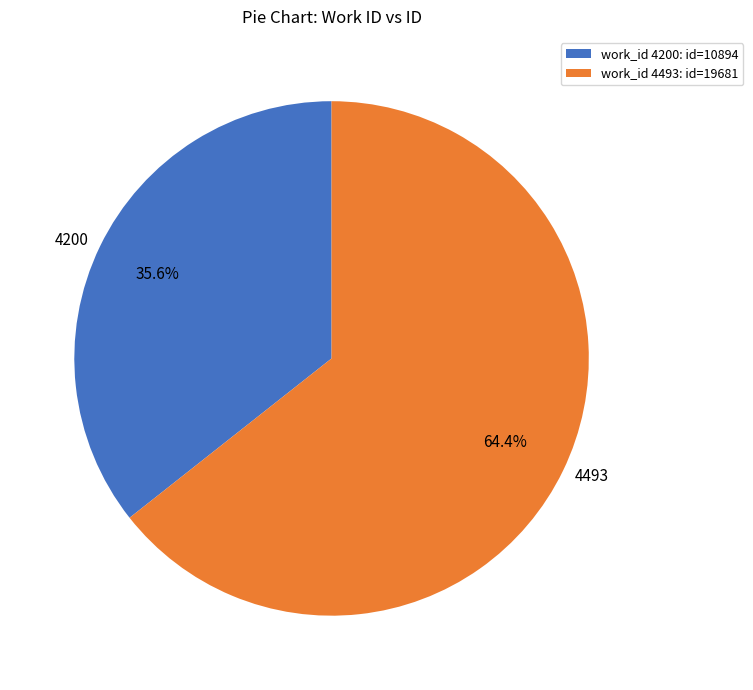

How much of the chart is everything except 4493?

35.6%